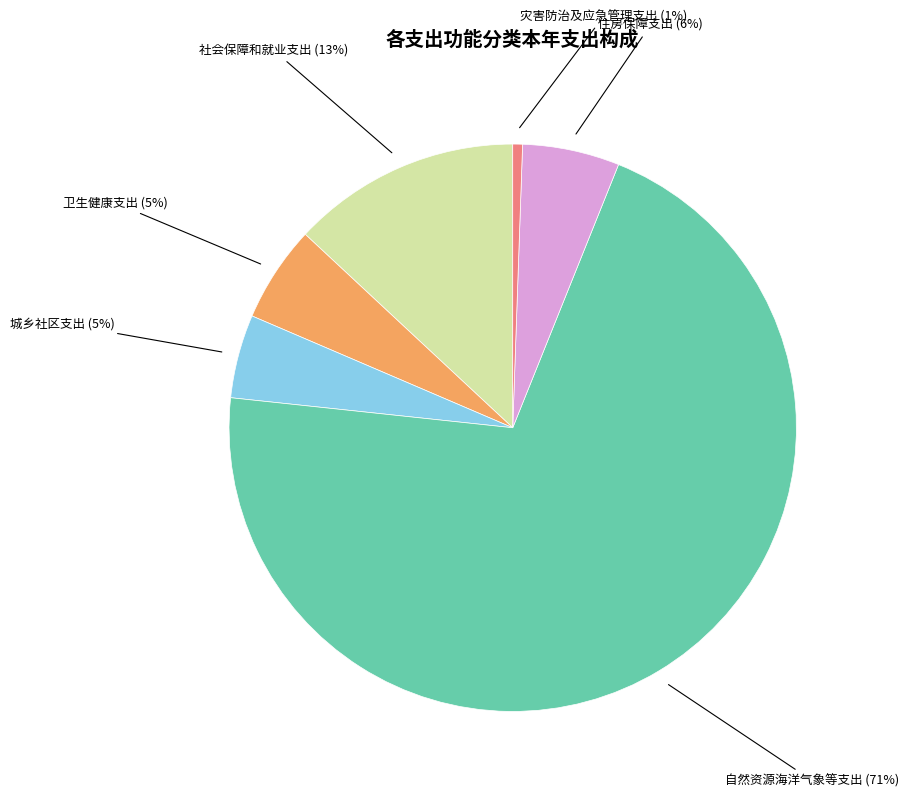

To the nearest percent, what is the average slice percentage?

17%